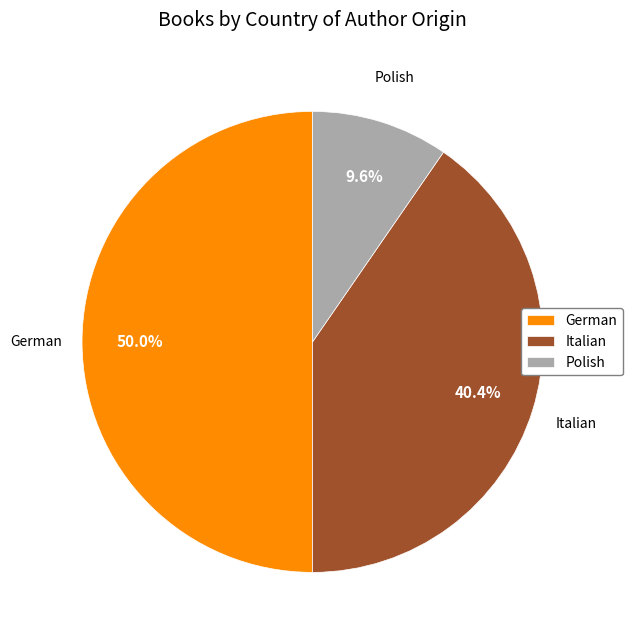

Is it true that German is 50% of the pie?

True